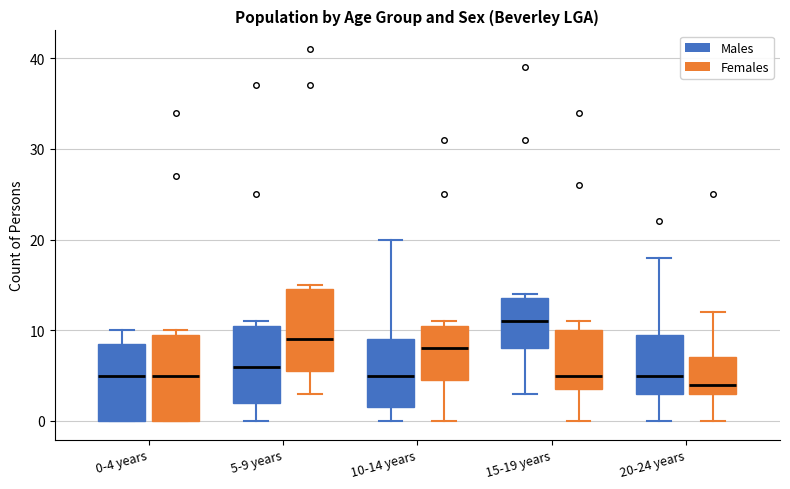

Reading left to right, transcribe this box plot: for each box, give where its median line is, the range the box spans, and where its two whiskers end, as read against the y-axis. The values are not printed on the chart, so give them approximately, as read against the axis.

0-4 years (Males): median 5, box 0 to 9, whiskers 0 to 10
0-4 years (Females): median 5, box 0 to 10, whiskers 0 to 10 (just above the box's upper edge)
5-9 years (Males): median 6, box 2 to 11, whiskers 0 to 11 (just above the box's upper edge)
5-9 years (Females): median 9, box 6 to 15, whiskers 3 to 15 (just above the box's upper edge)
10-14 years (Males): median 5, box 2 to 9, whiskers 0 to 20
10-14 years (Females): median 8, box 5 to 11, whiskers 0 to 11 (just above the box's upper edge)
15-19 years (Males): median 11, box 8 to 14, whiskers 3 to 14 (just above the box's upper edge)
15-19 years (Females): median 5, box 4 to 10, whiskers 0 to 11
20-24 years (Males): median 5, box 3 to 10, whiskers 0 to 18
20-24 years (Females): median 4, box 3 to 7, whiskers 0 to 12